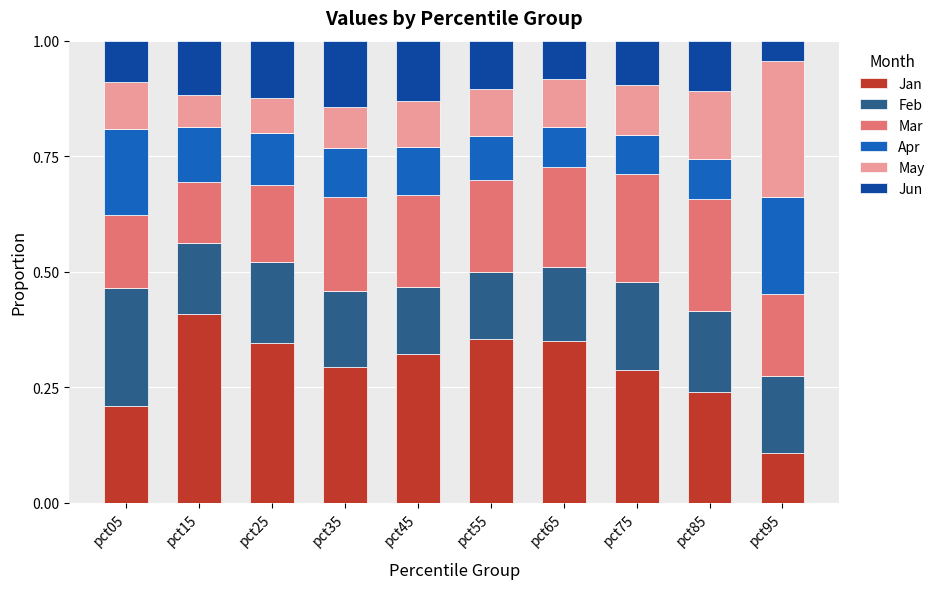

What is the total value across all series at pct35?

1.0